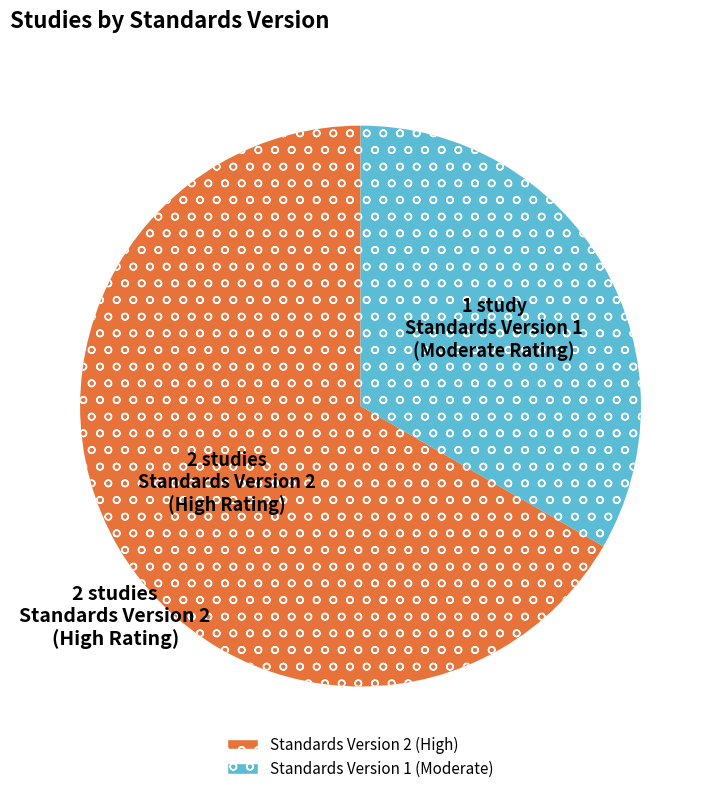

Does any single category account for the majority?

Yes